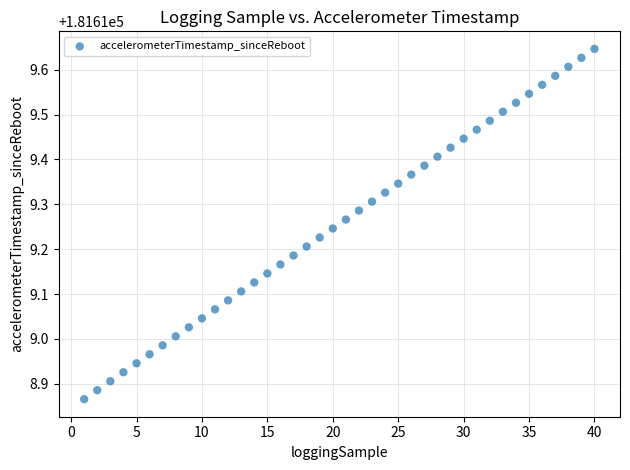

What is the range of Y values (max minus min)?

0.8